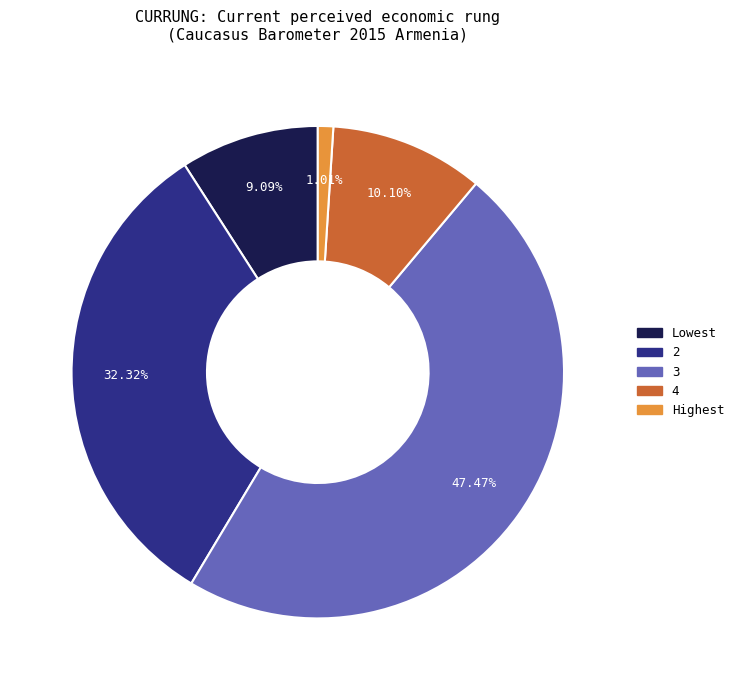

Which slice is the largest?

3